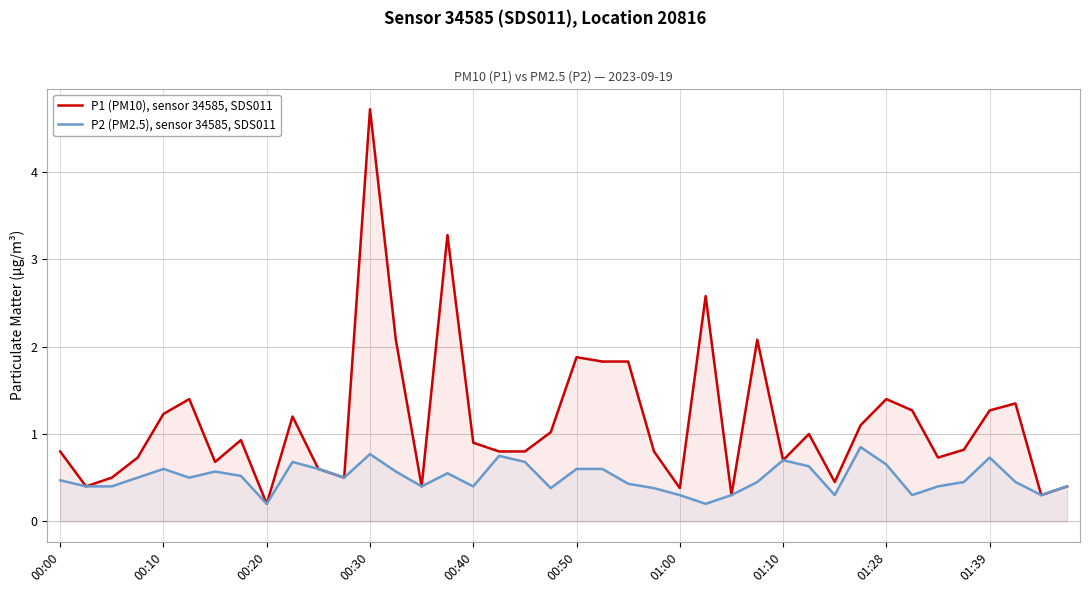

Which label corresponds to the largest value in the chart?

00:30